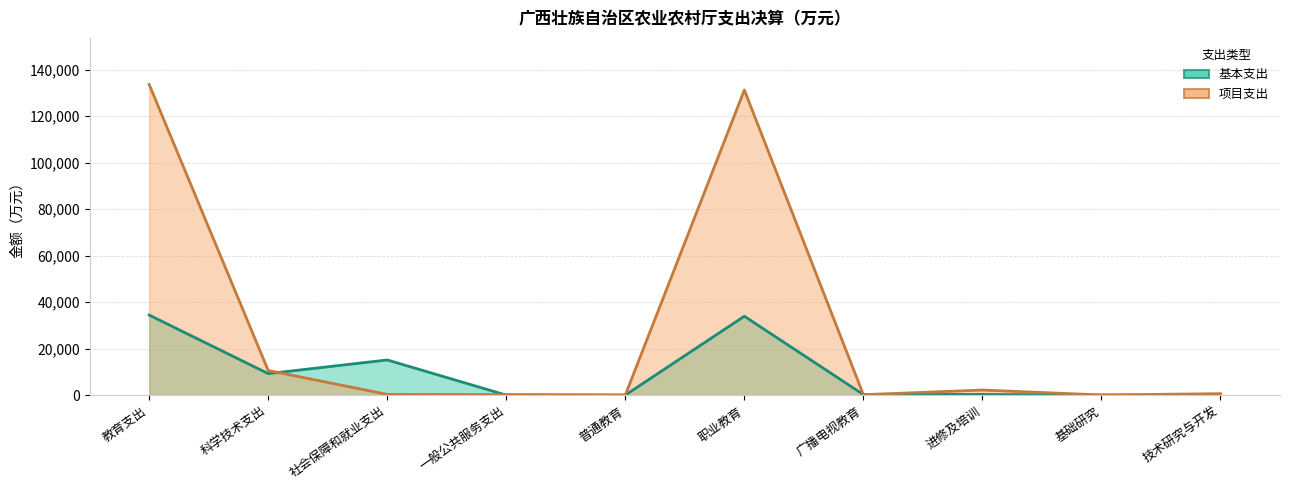

In 基本支出, how many points are lower than both neighbors (excluding endpoints)?

2